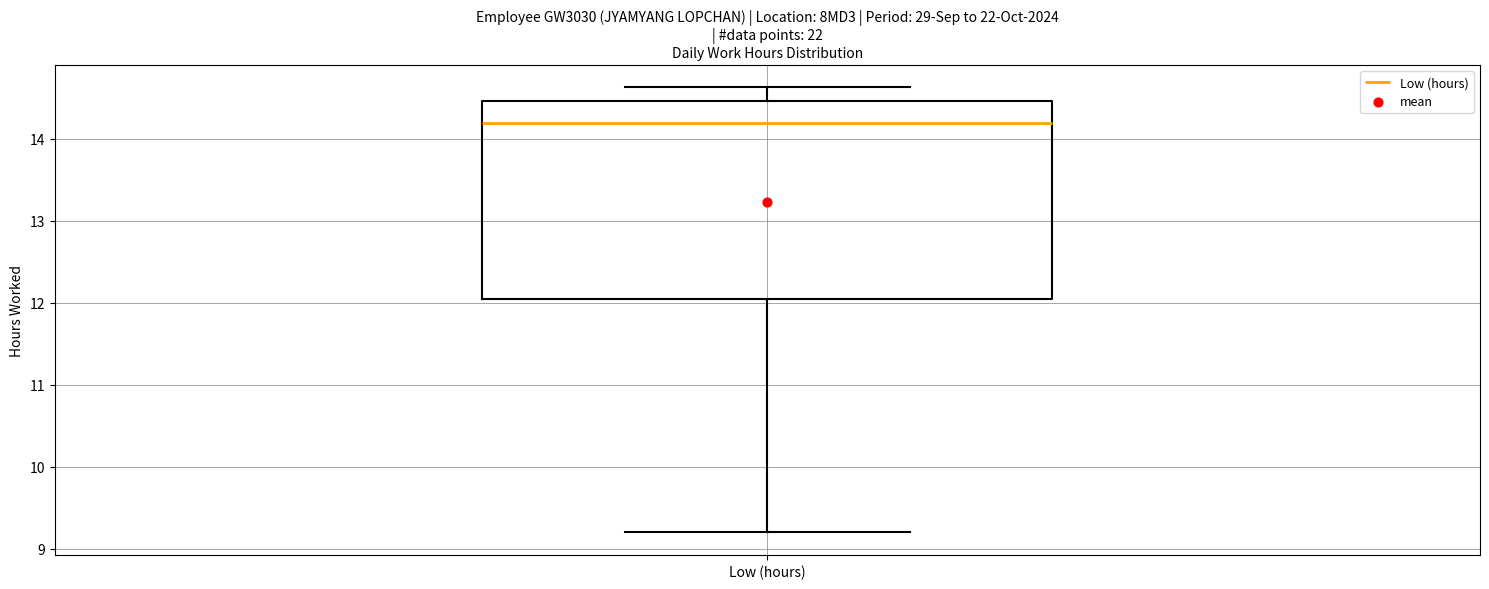

Read this box plot against the y-axis: the position of the median line, the range covered by the box, and the ends of both whiskers. The values are not printed on the chart, so give them approximately, as read against the axis.

median 14.2, box 12.0 to 14.5, whiskers 9.2 to 14.6